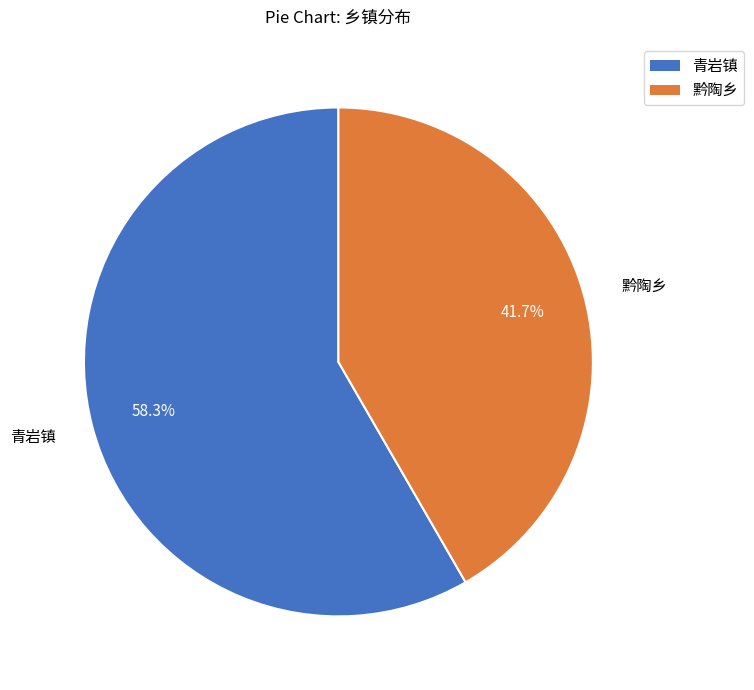

How many segments does this pie chart have?

2